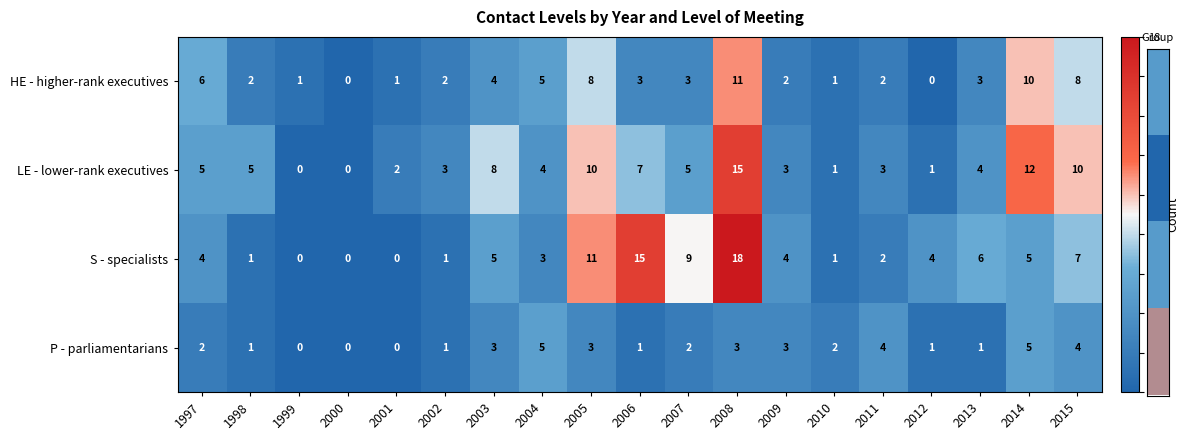

Between 2001 and 2013, which series saw the biggest shift?

S - specialists